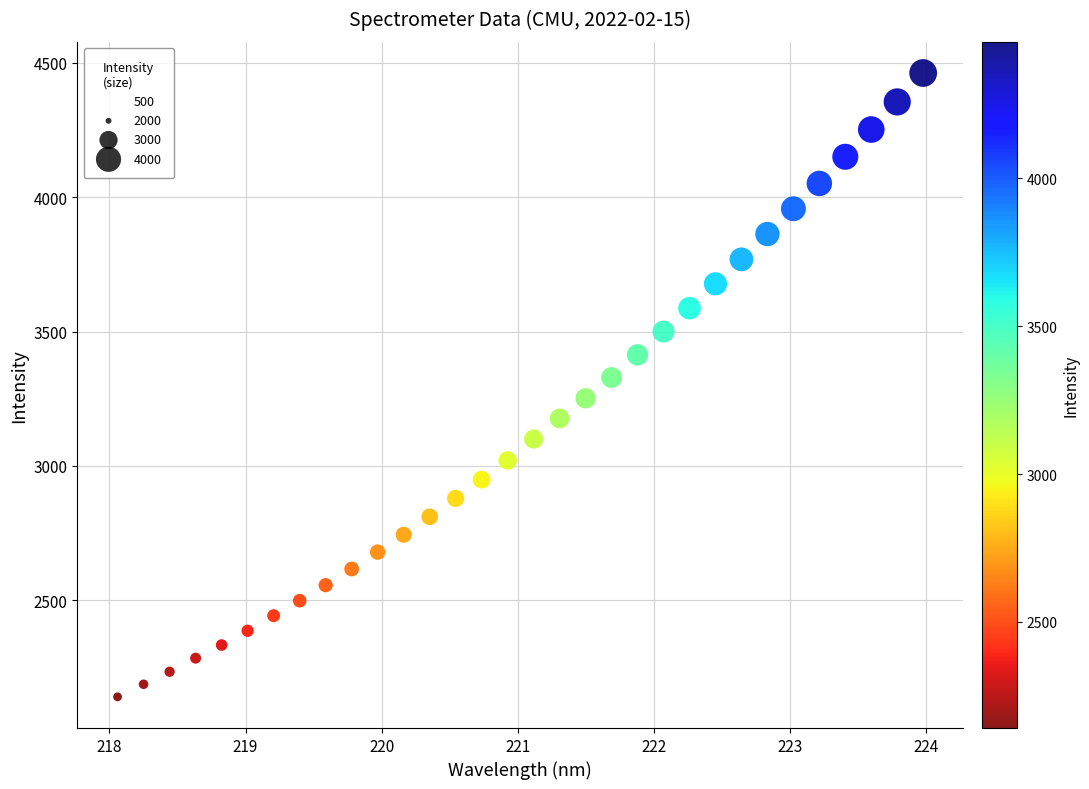

What is the range of Y values (max minus min)?

2321.4